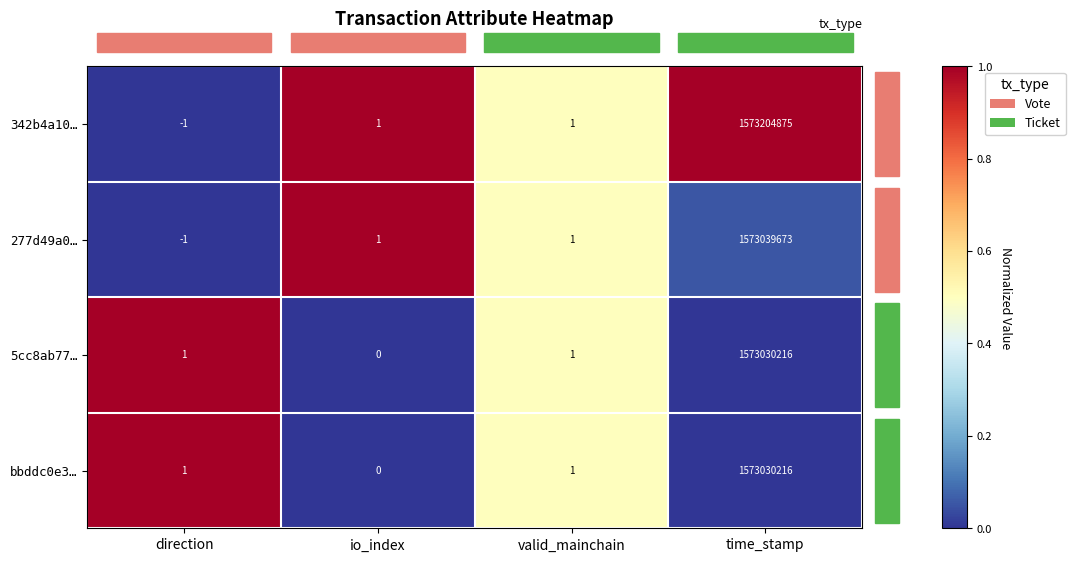

What is the maximum value shown in the chart?

1573204875